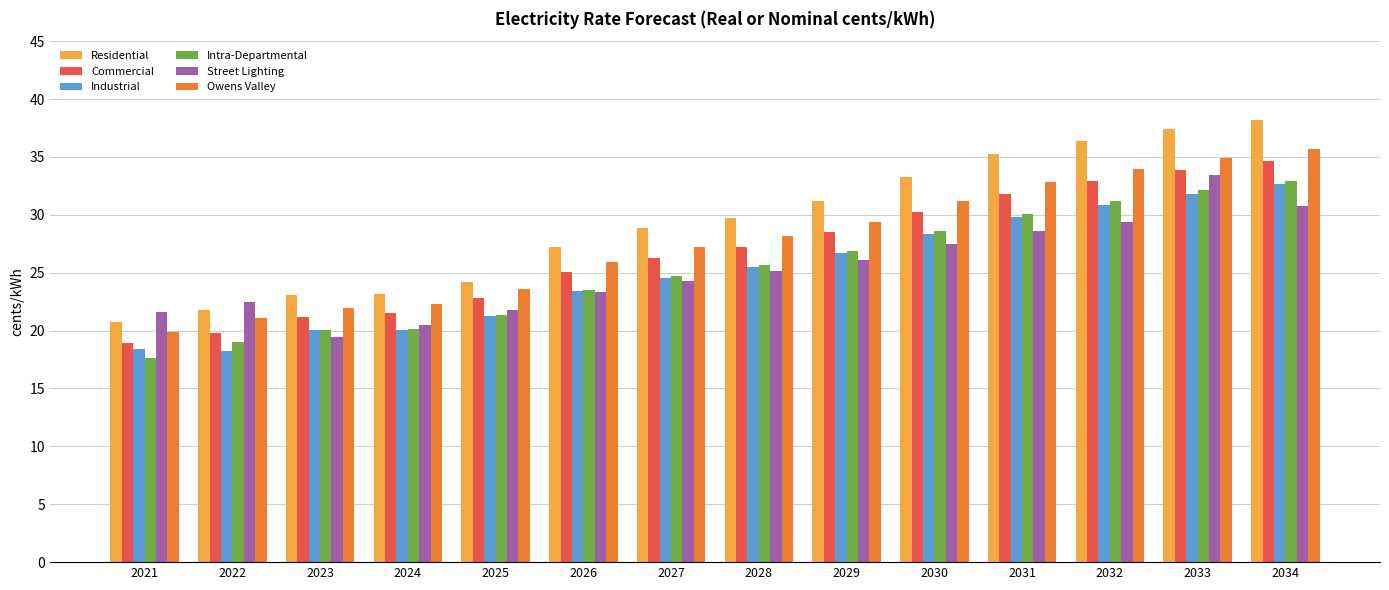

The Street Lighting series shows 12.3 at 2031. True or false?

False